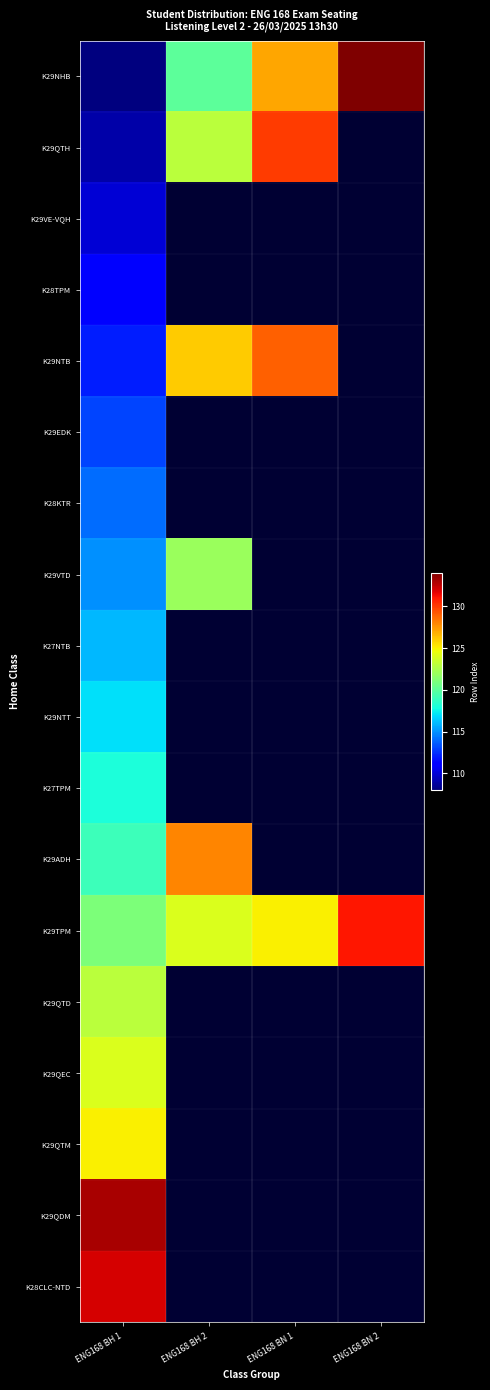

How many series are shown in this chart?

18